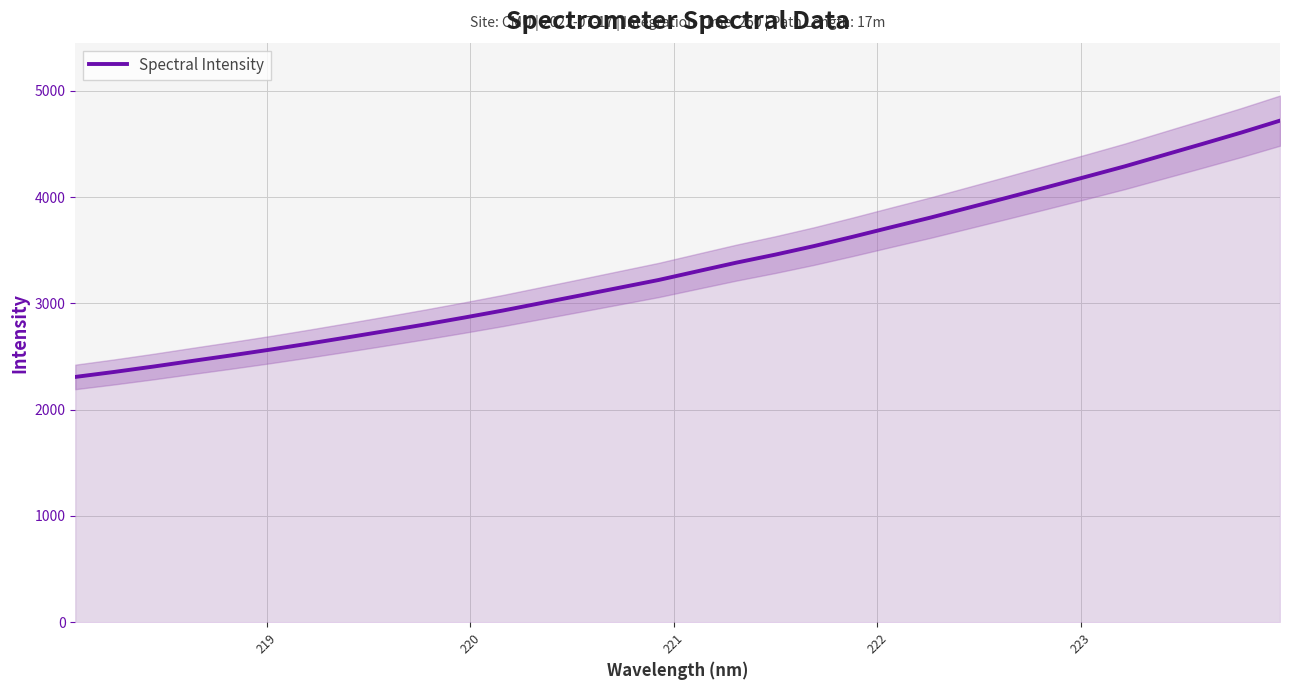

Does the chart display data point markers on the line(s)?

No